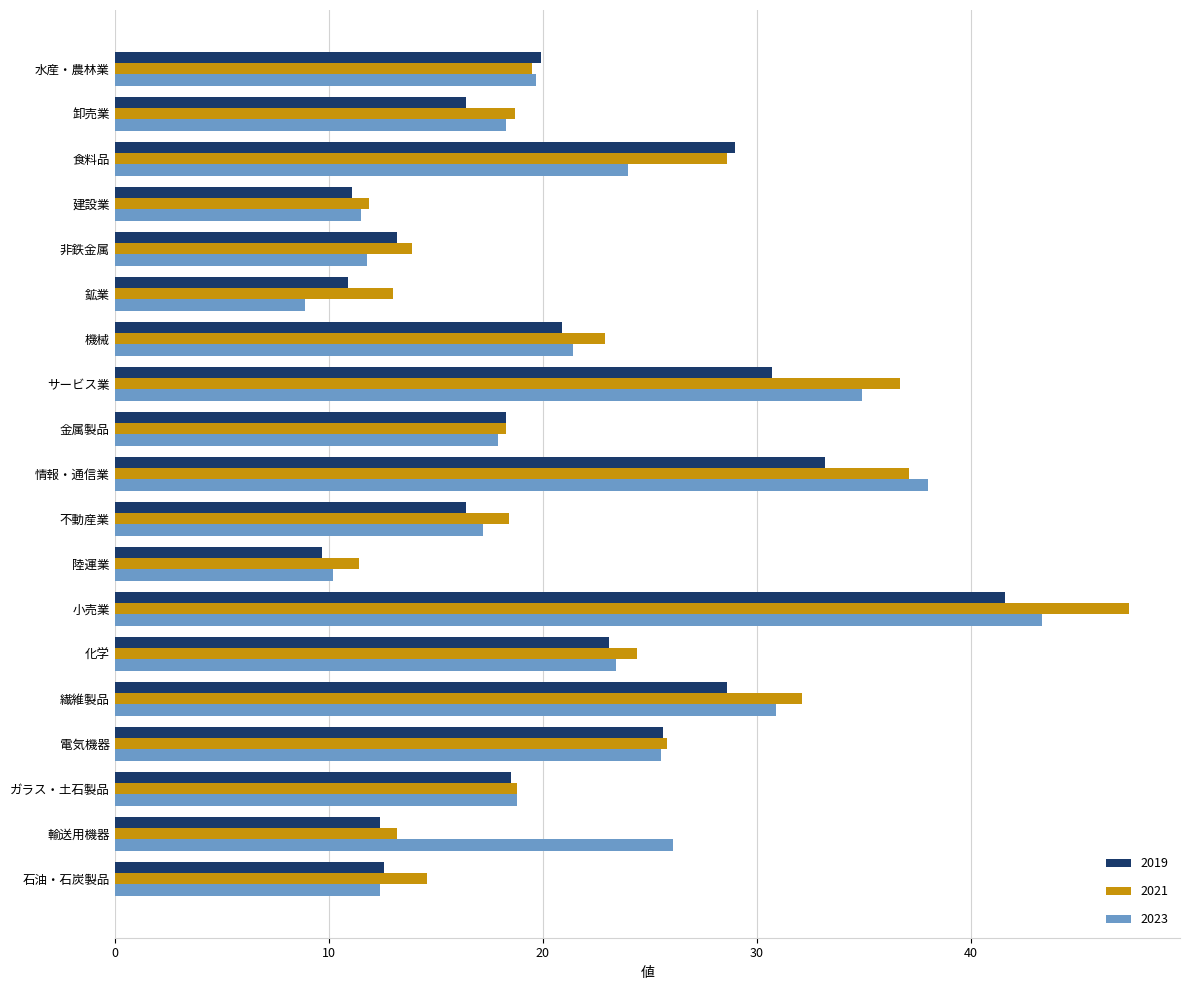

What is the approximate value of 2021 at 化学?

24.4